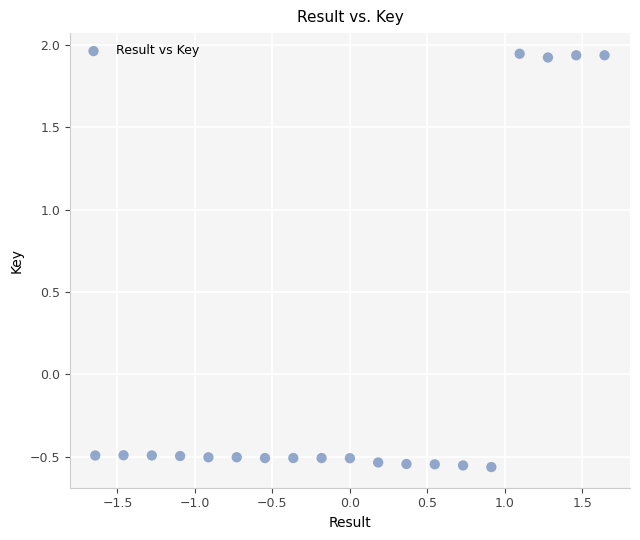

What is the range of X values (max minus min)?

3.3